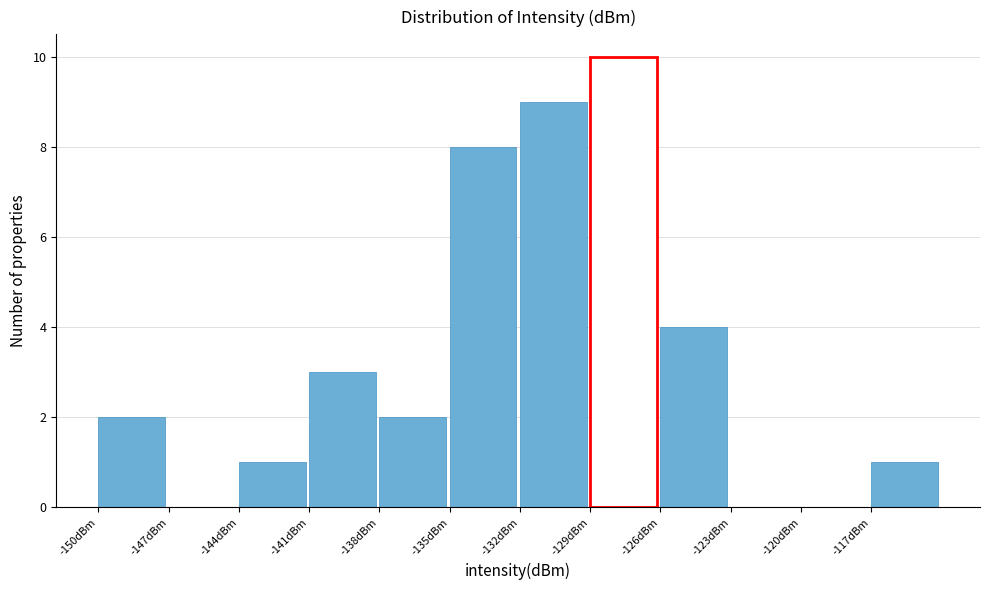

What is the height of the bar covering -117 to -114 on the x-axis? The values are not printed on the chart, so give them approximately, as read against the axis.

1